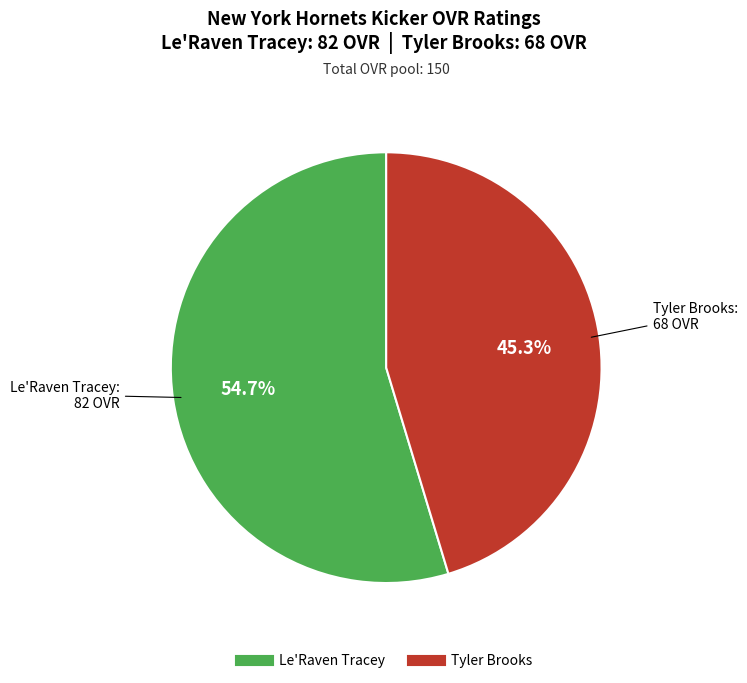

Approximately how many times larger is the value at Le'Raven Tracey compared to Tyler Brooks?

1.2